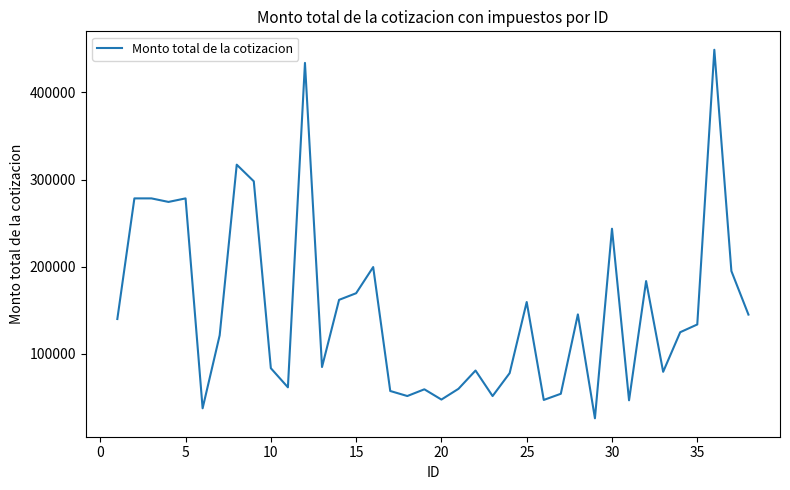

What is the greatest value displayed?

448920.0